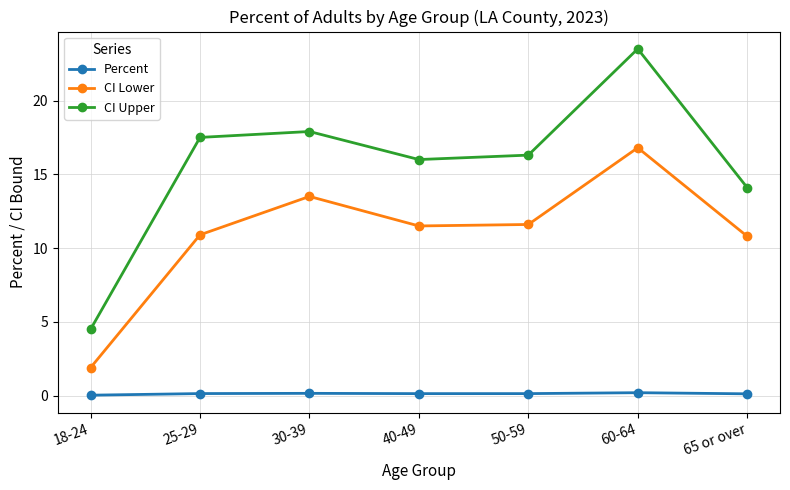

The CI Upper series shows 5.3 at 65 or over. True or false?

False